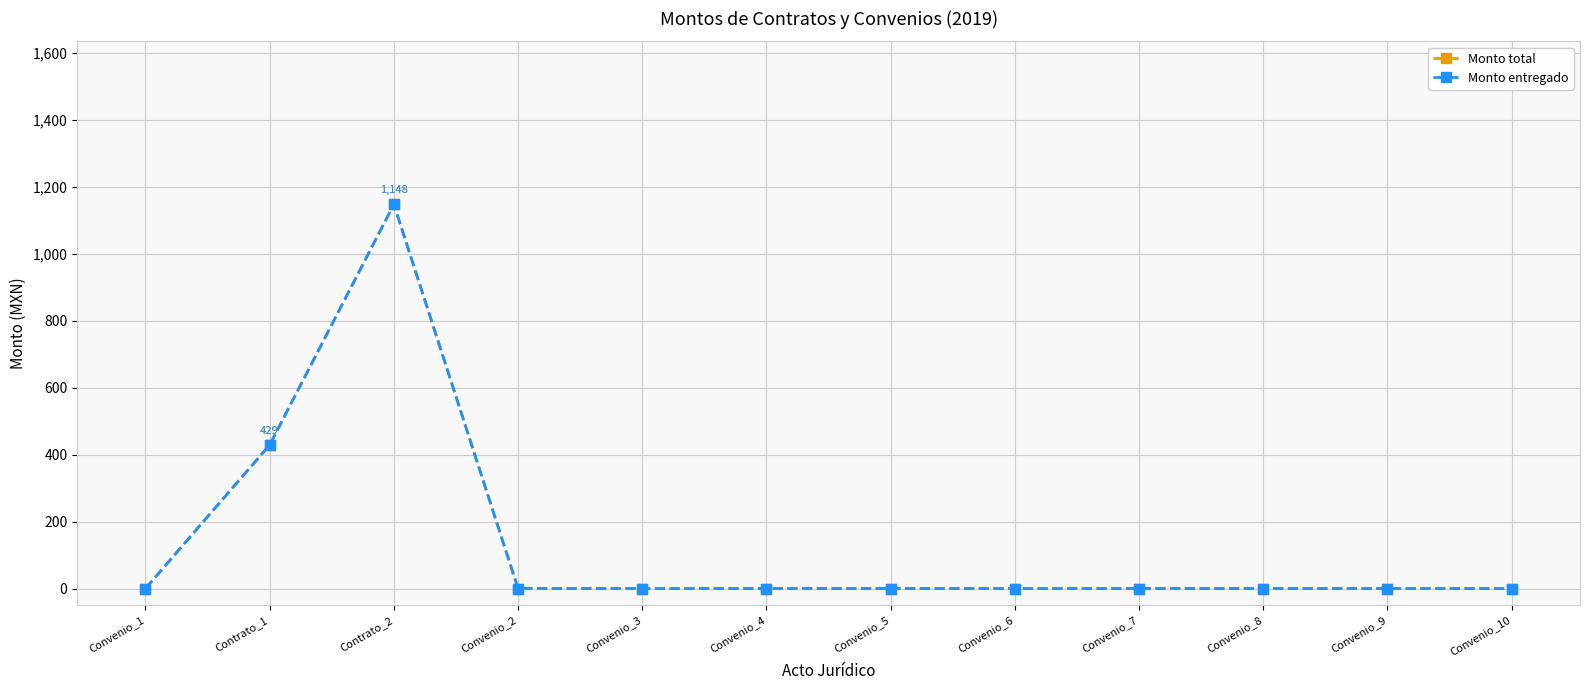

What is the highest value of the Monto entregado series?

1148